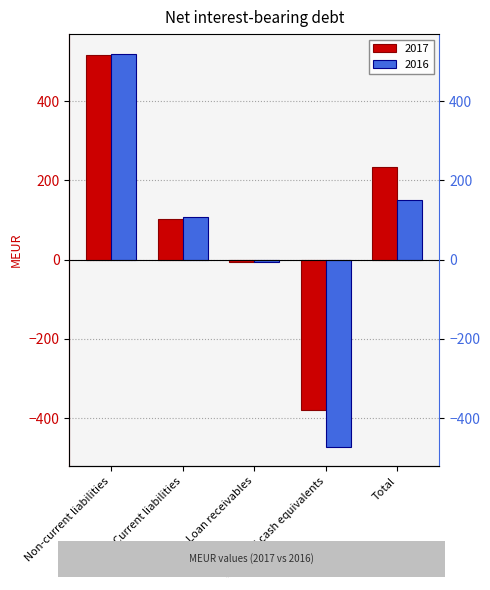

What is the spread (max minus min) of values at Total?

84